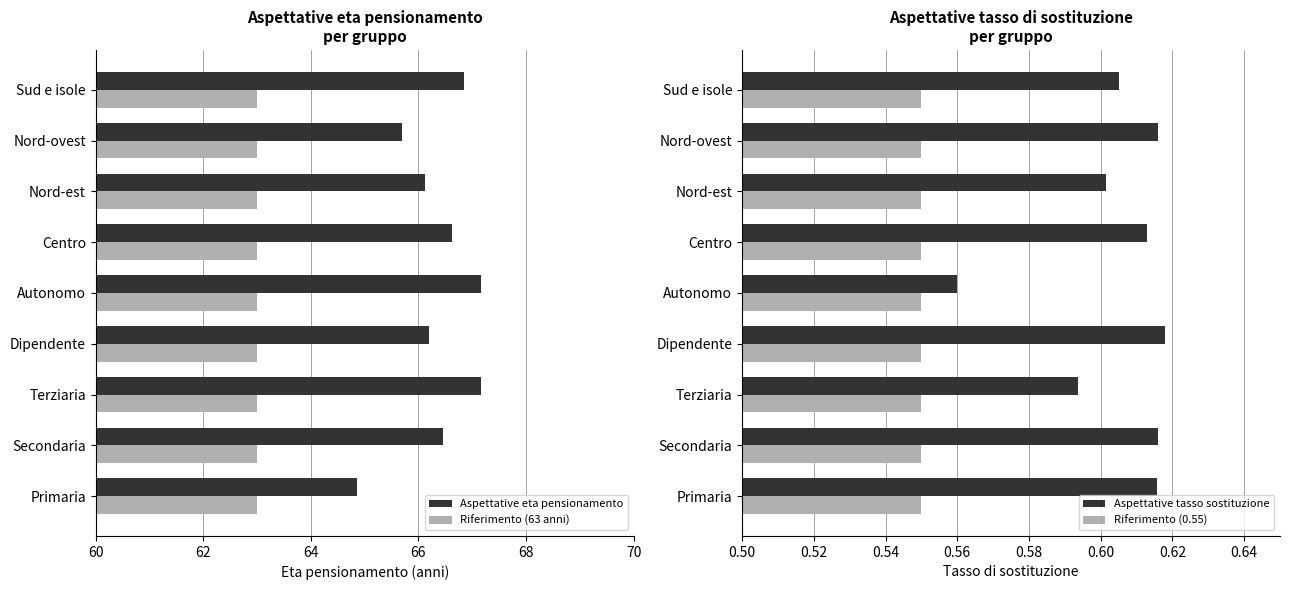

What is the value of the Aspettative tasso sostituzione bar at the 5th from the left?

0.6